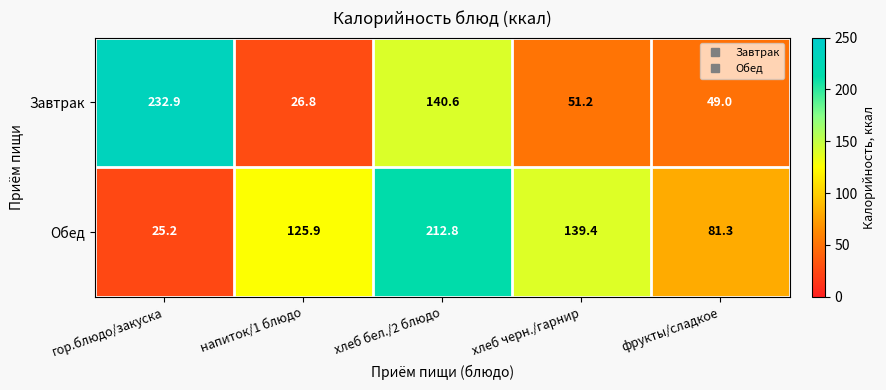

Reading left to right, list all the values displayed in this chart.

Завтрак: гор.блюдо/закуска=232.9	напиток/1 блюдо=26.8	хлеб бел./2 блюдо=140.6	хлеб черн./гарнир=51.2	фрукты/сладкое=49.0
Обед: гор.блюдо/закуска=25.2	напиток/1 блюдо=125.9	хлеб бел./2 блюдо=212.8	хлеб черн./гарнир=139.4	фрукты/сладкое=81.3